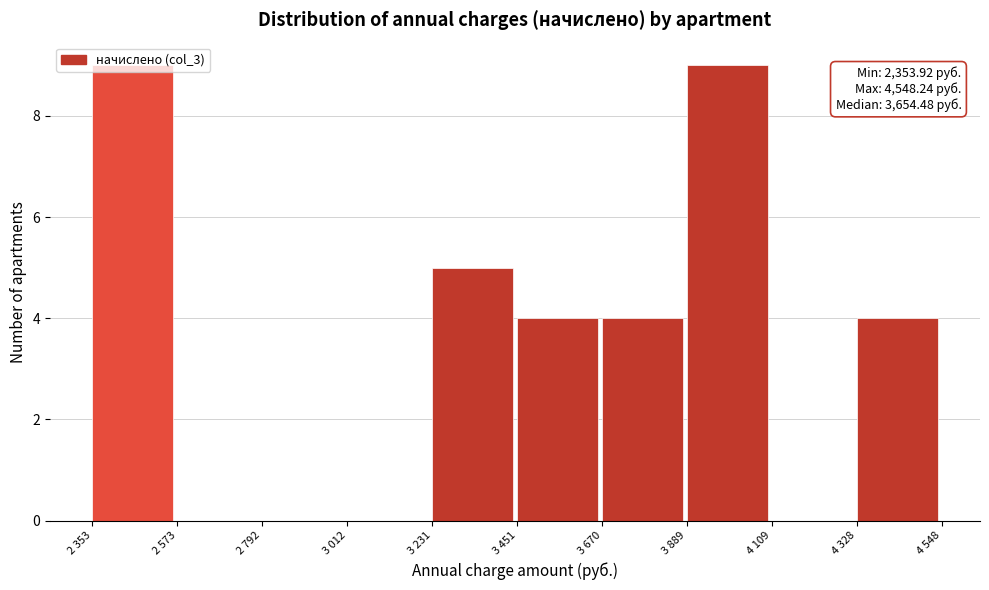

Which has a higher value, 2 573 or 3 670?

3 670